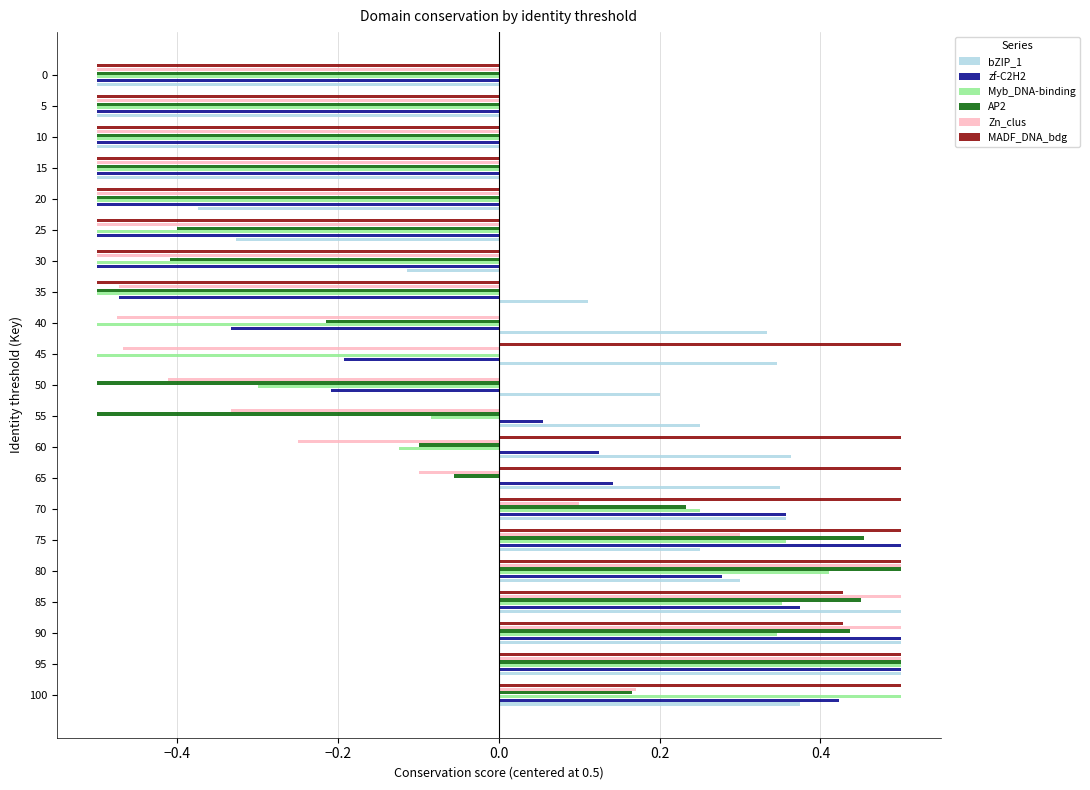

Where is AP2 nearest to the value 0?

45